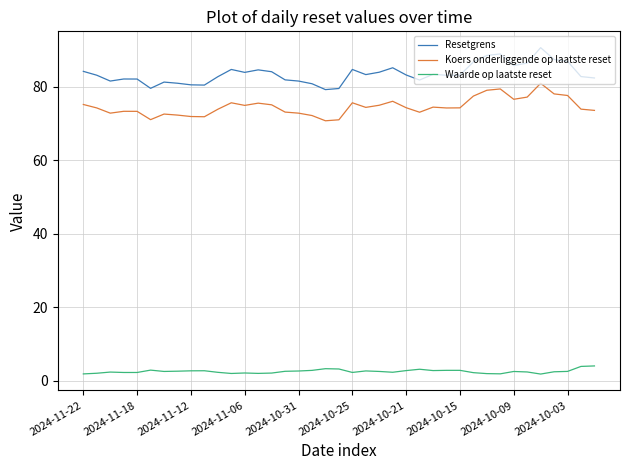

Rank the series by their maximum value, from highest to lowest.

Resetgrens, Koers onderliggende op laatste reset, Waarde op laatste reset